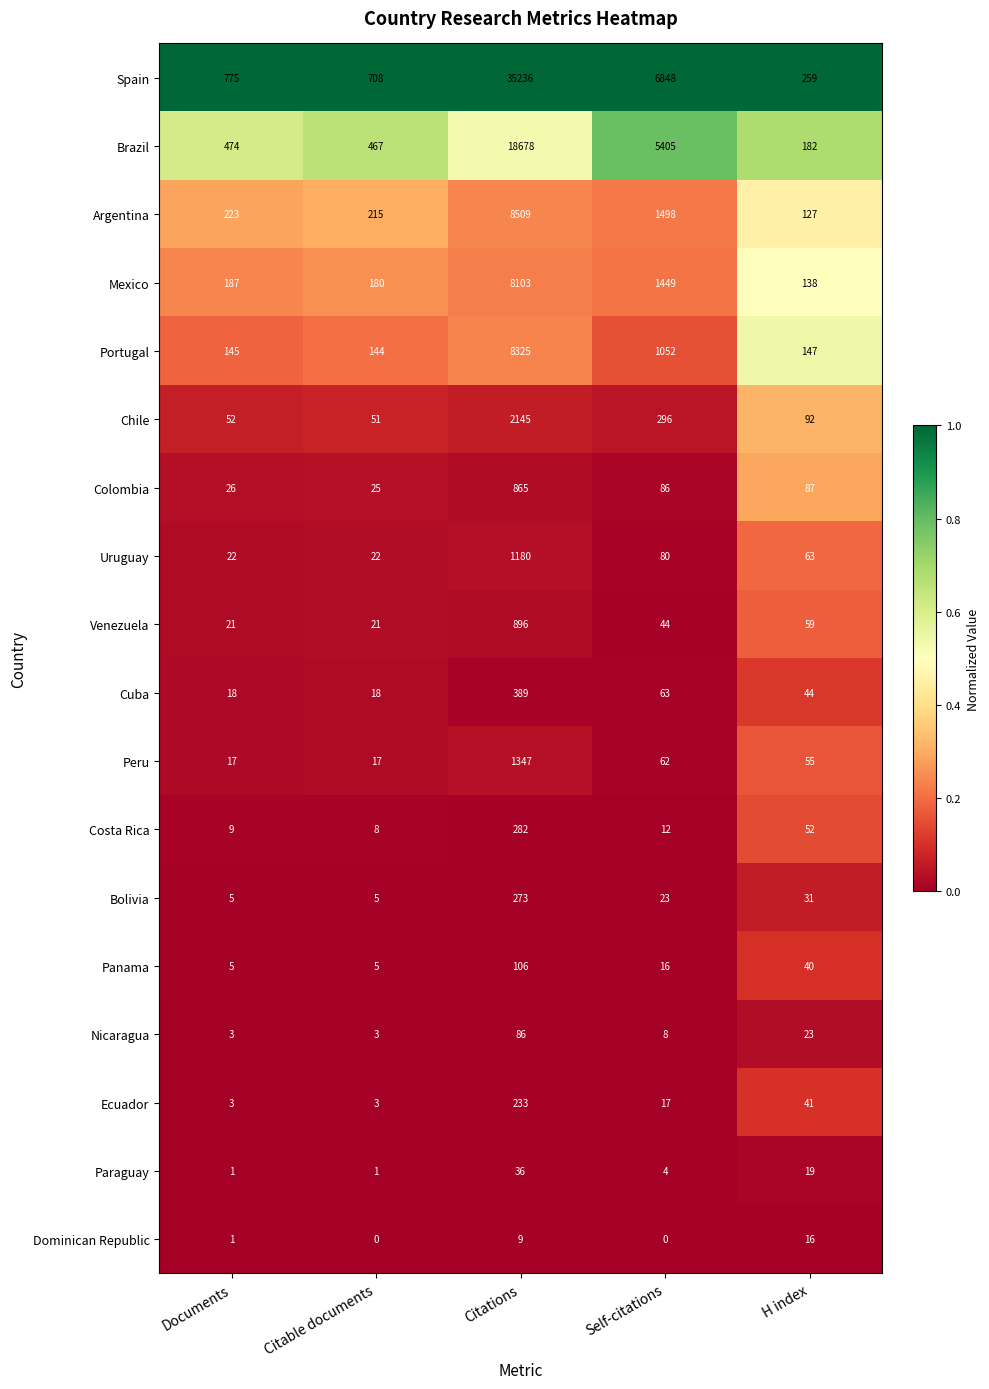

Where does the Colombia series first go above 86?

Citations